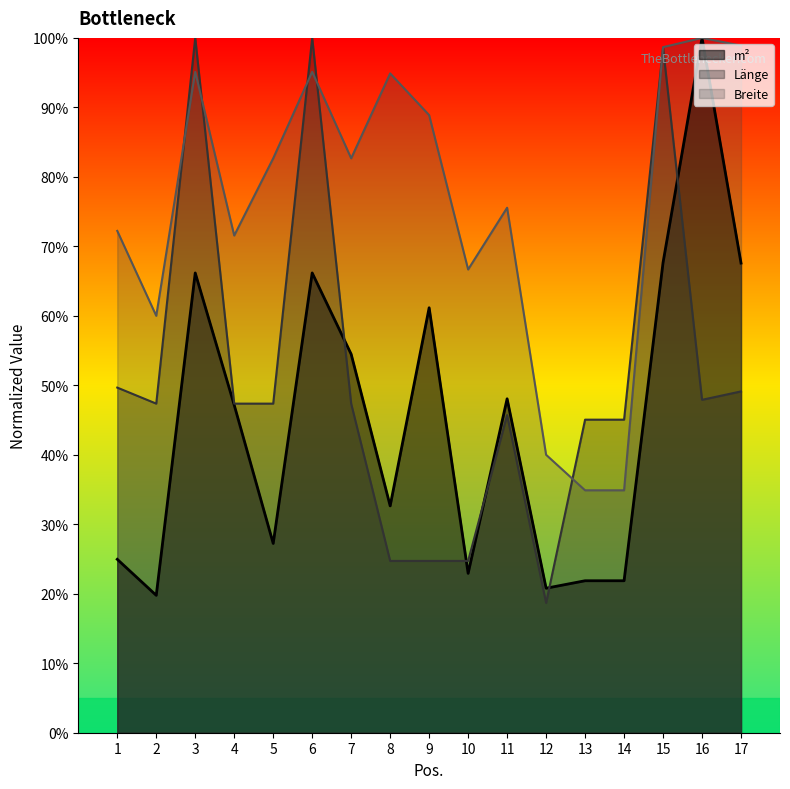

Which series has the largest total across all categories?

Breite